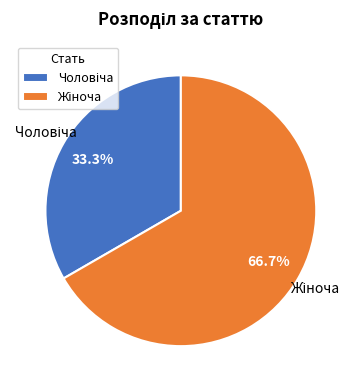

What percentage is NOT represented by Жіноча?

33.3%